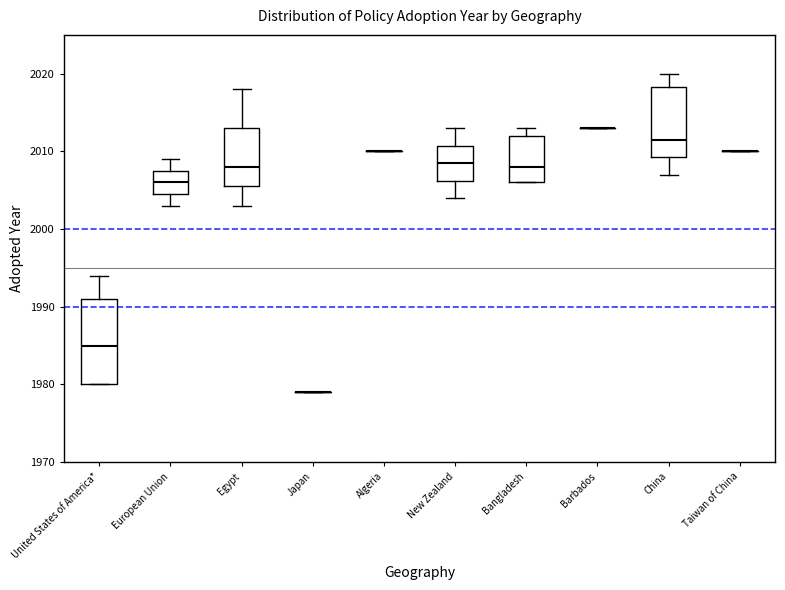

Reading left to right, transcribe this box plot: for each box, give where its median line is, the range the box spans, and where its two whiskers end, as read against the y-axis. The values are not printed on the chart, so give them approximately, as read against the axis.

United States of America*: median 1985, box 1980 to 1991, whiskers 1980 to 1994
European Union: median 2006, box 2005 to 2008, whiskers 2003 to 2009
Egypt: median 2008, box 2006 to 2013, whiskers 2003 to 2018
Japan: box collapsed to a line at 1979, whiskers 1979 to 1979
Algeria: box collapsed to a line at 2010, whiskers 2010 to 2010
New Zealand: median 2009, box 2006 to 2011, whiskers 2004 to 2013
Bangladesh: median 2008, box 2006 to 2012, whiskers 2006 to 2013
Barbados: box collapsed to a line at 2013, whiskers 2013 to 2013
China: median 2012, box 2009 to 2018, whiskers 2007 to 2020
Taiwan of China: box collapsed to a line at 2010, whiskers 2010 to 2010